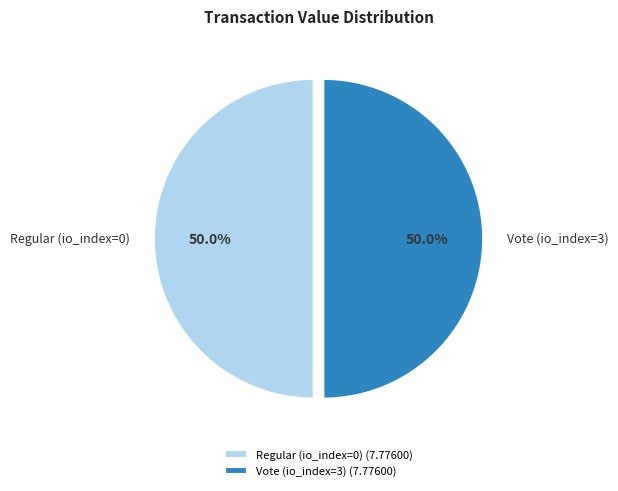

Count the number of slices in the pie.

2